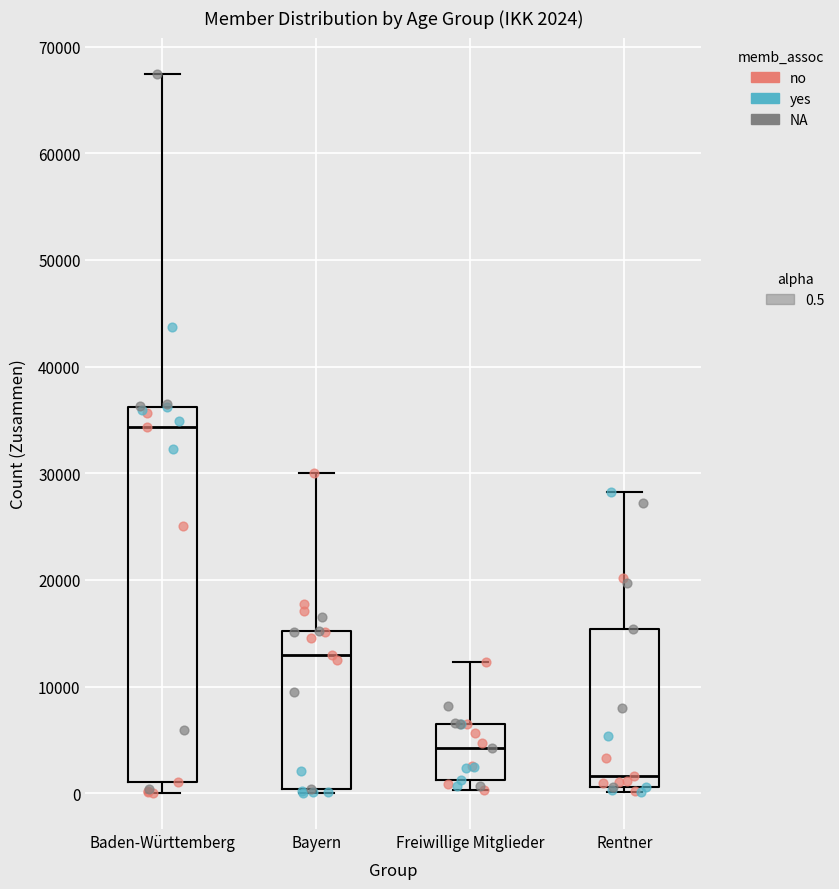

Which box is the tallest, from its lower edge to its upper edge?

Baden-Württemberg